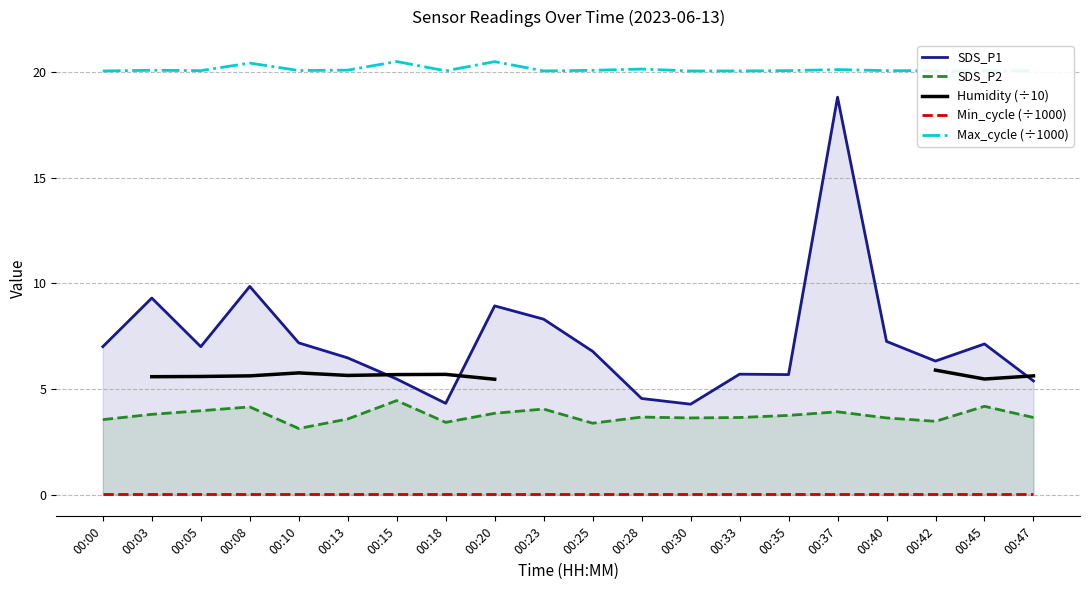

True or false: SDS_P2 and Min_cycle (÷1000) intersect in this chart.

False